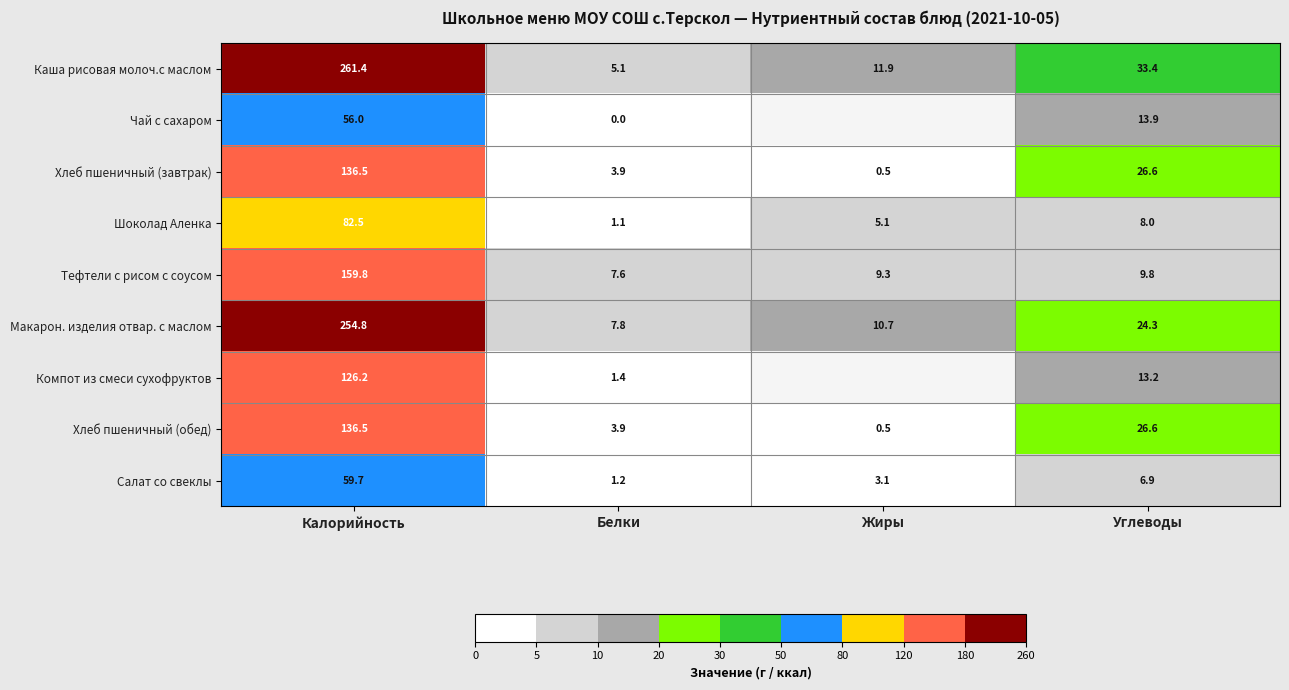

Which label corresponds to the largest value in the chart?

Калорийность